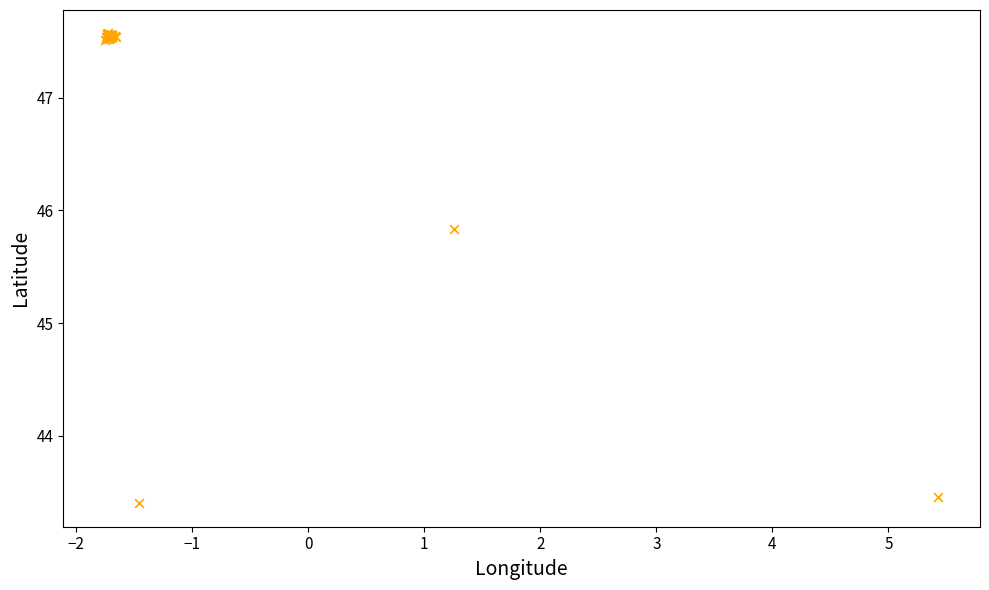

What Y value in the scatter plot is closest to 45?

45.8